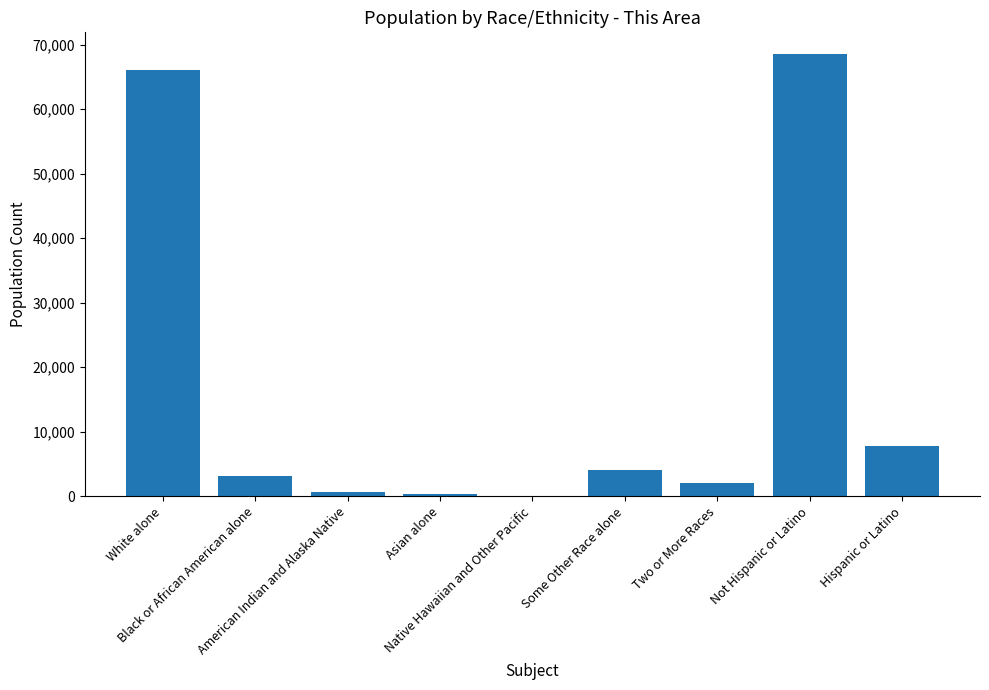

What is the sum of all values?

152516